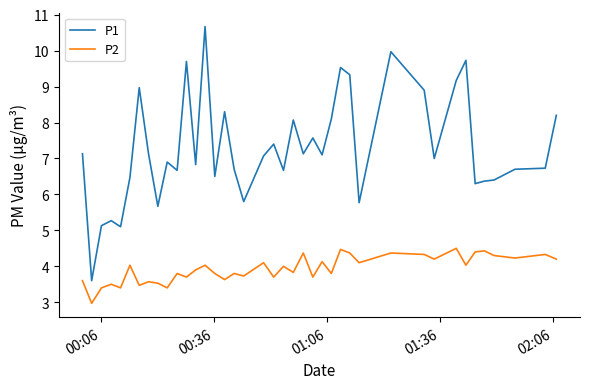

Which series has the largest range (max minus min)?

P1